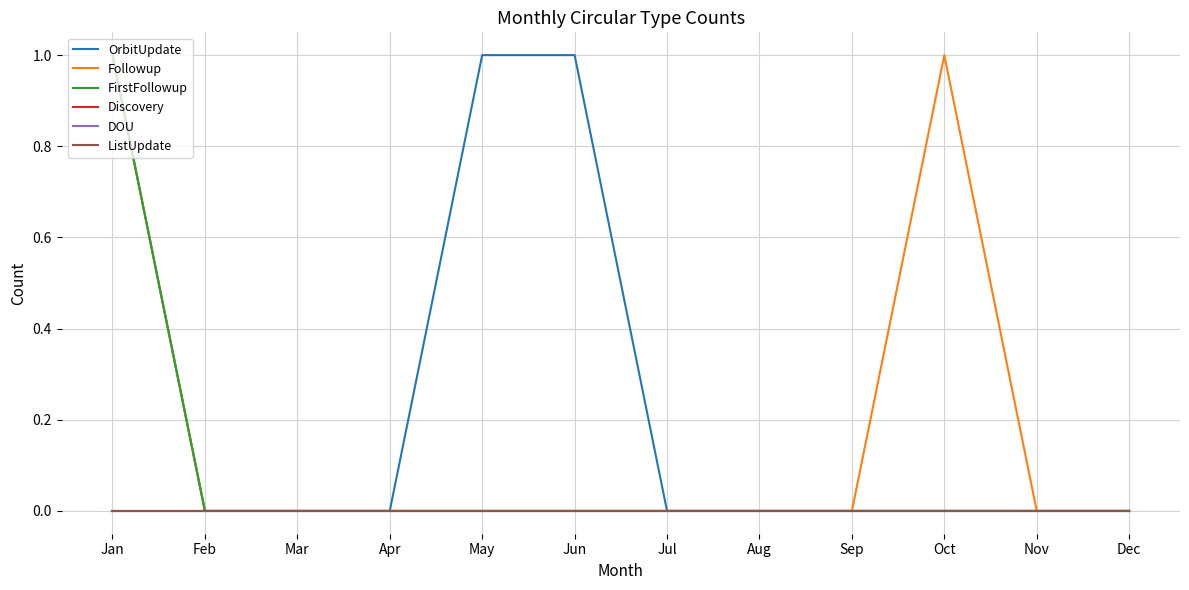

Is this an area chart (filled region under the line)?

No